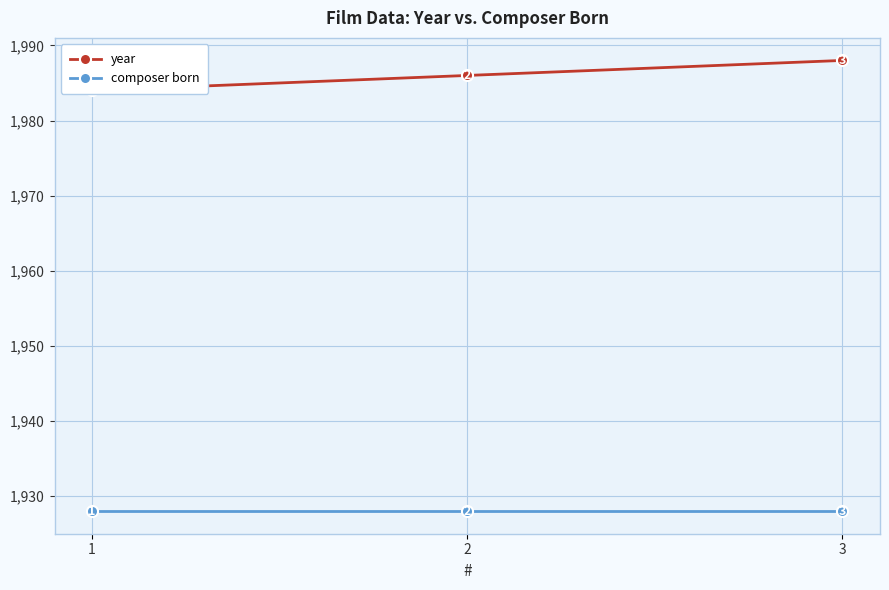

The value of composer born at 1 is 1928. True or false?

True